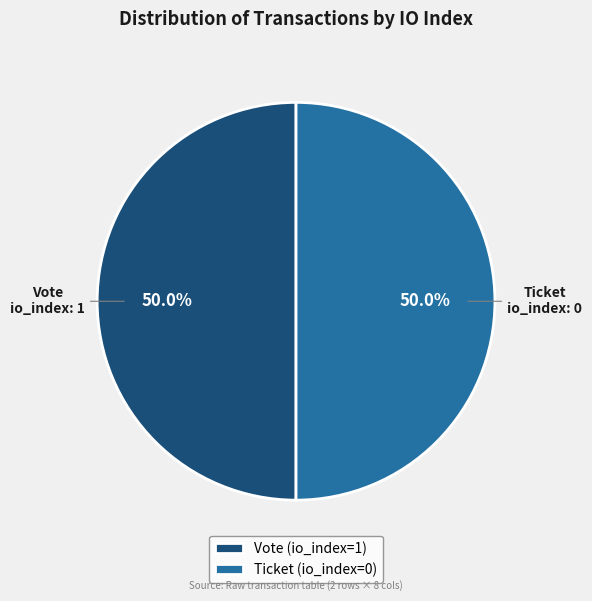

To the nearest percent, what is the difference between the largest and smallest slice percentages?

0%